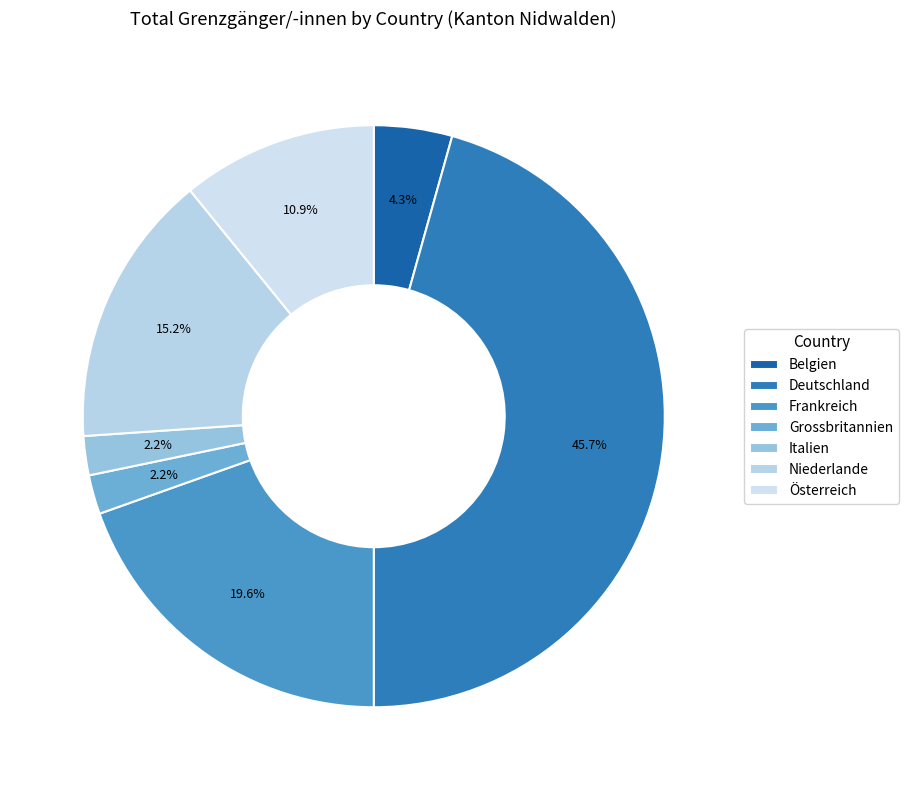

To the nearest percent, what percentage of the pie is Niederlande?

15%